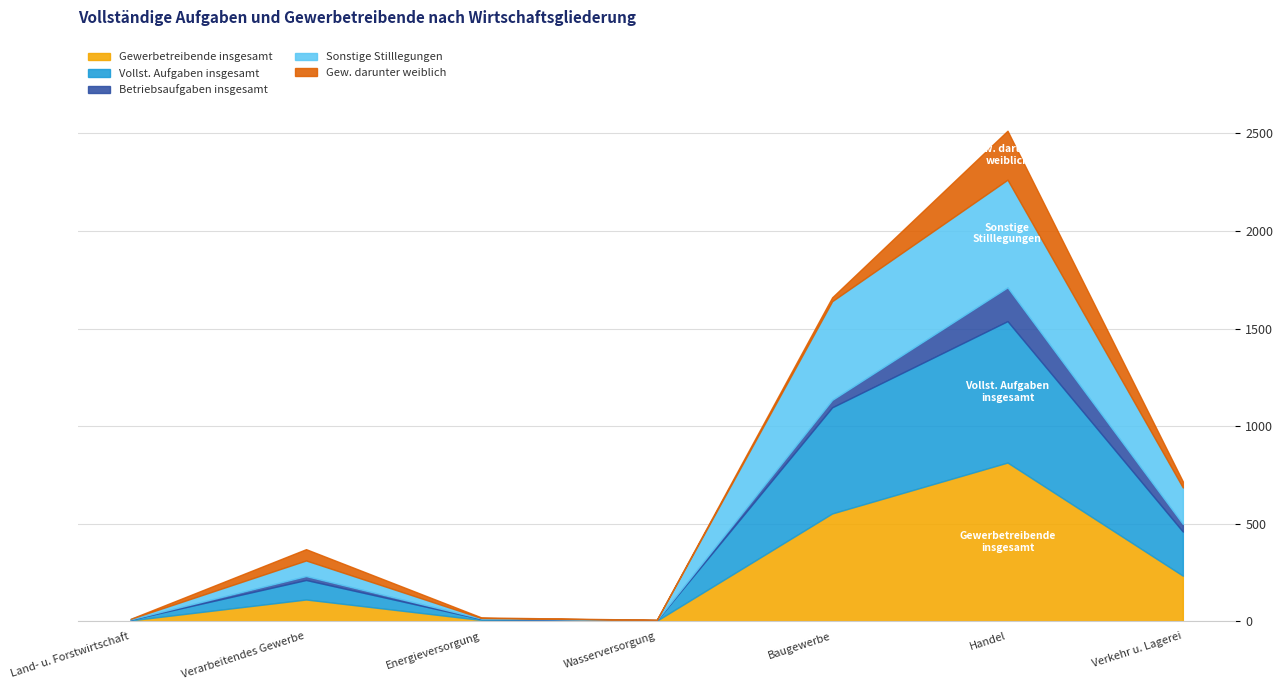

True or false: Betriebsaufgaben insgesamt and Gew. darunter weiblich cross at least once.

True